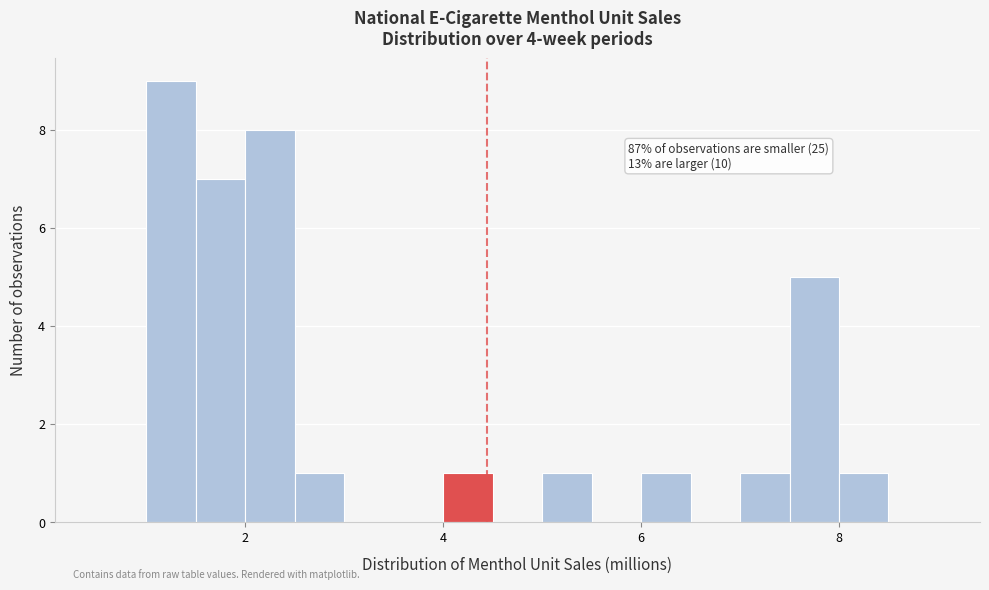

Around what value on the x-axis is the tallest bar? Give the approximate position of its centre, as read against the axis.

1.2